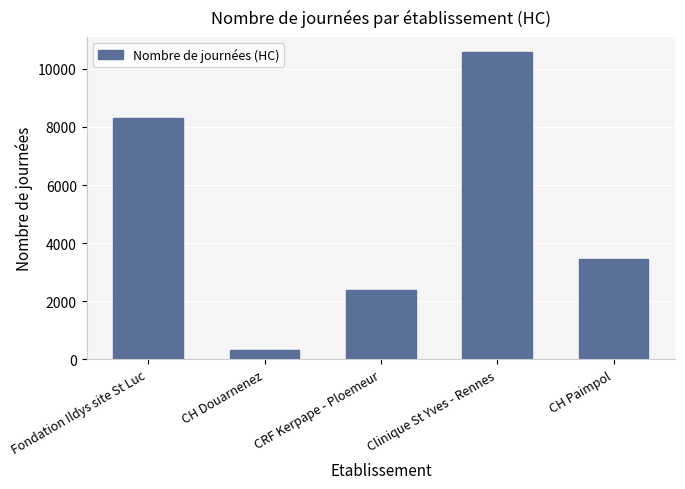

Reading left to right, list all the values displayed in this chart.

Fondation Ildys site St Luc=8308	CH Douarnenez=324	CRF Kerpape - Ploemeur=2379	Clinique St Yves - Rennes=10567	CH Paimpol=3450